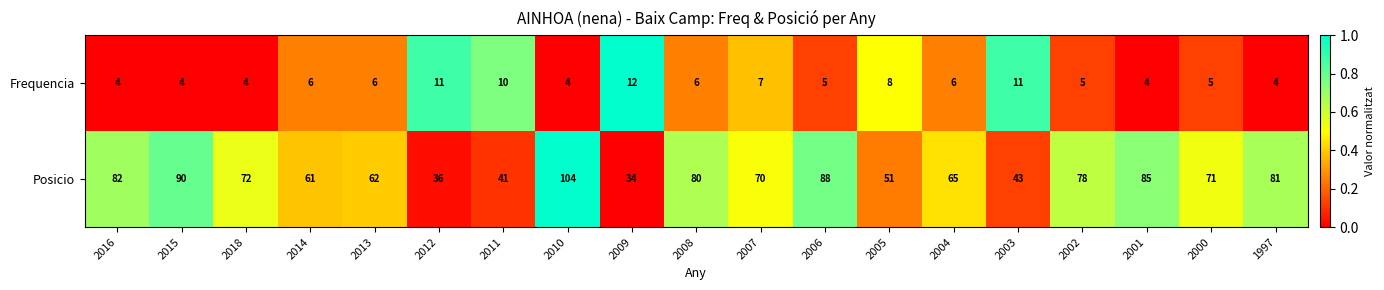

At which label does Frequencia reach its peak?

2009